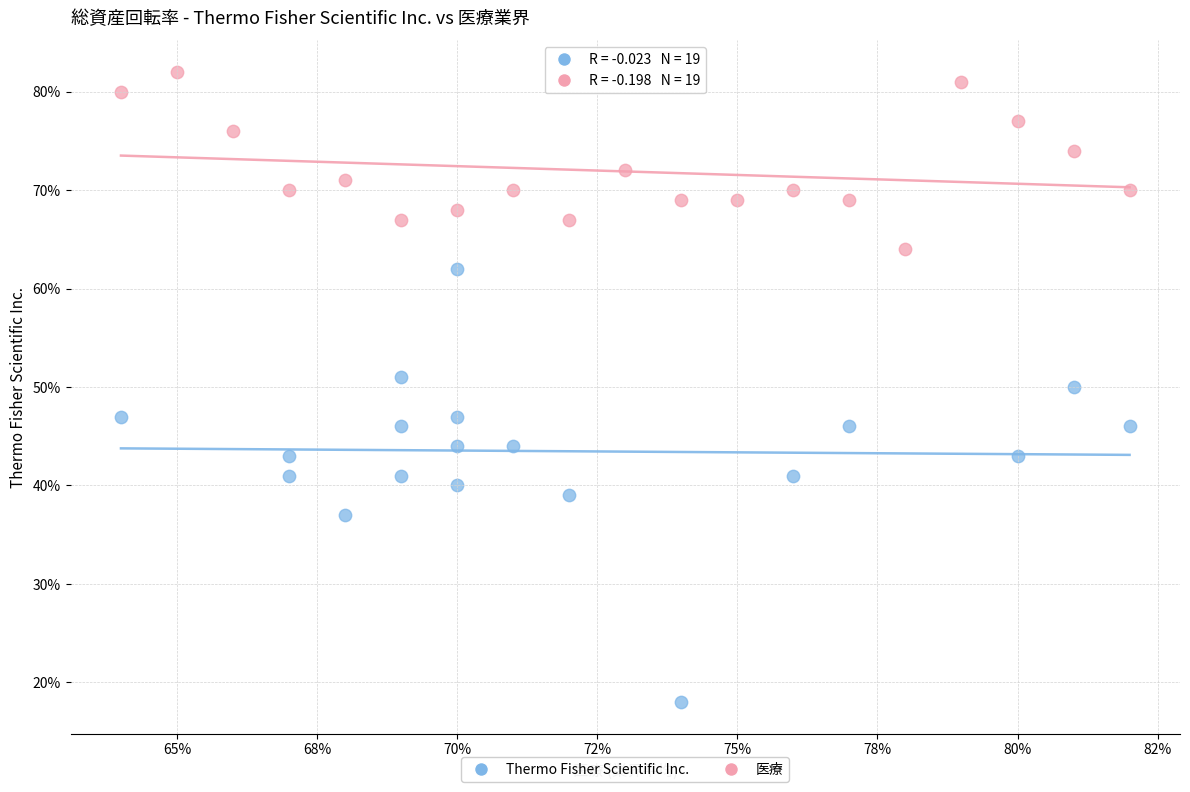

What are all the series names shown in the legend?

Thermo Fisher Scientific Inc., 医療